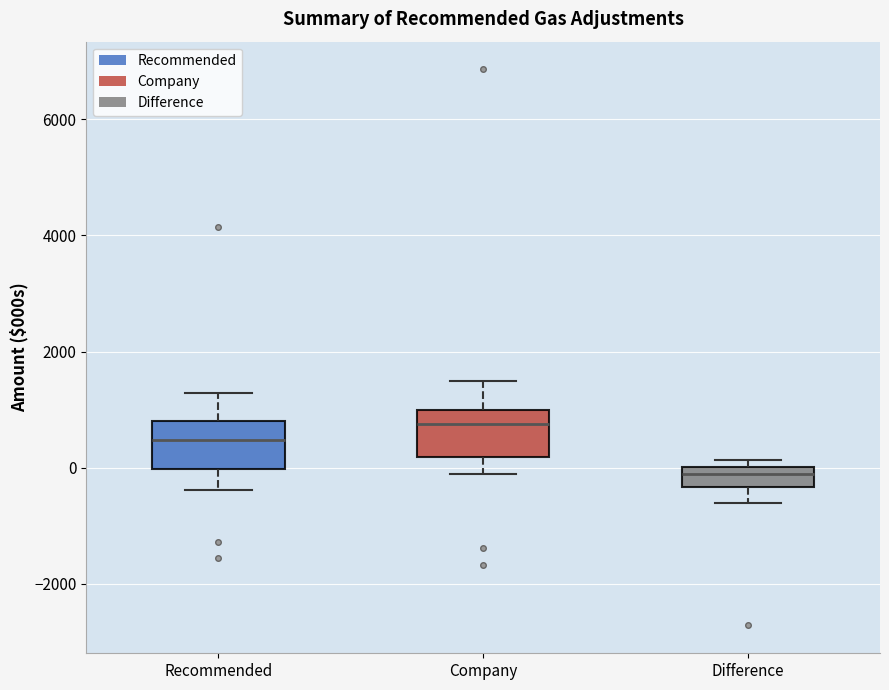

Reading left to right, read every box against the y-axis: the position of its median line, the range the box covers, and the ends of its whiskers. The values are not printed on the chart, so give them approximately, as read against the axis.

Recommended: median 400, box 0 to 800, whiskers -400 to 1200
Company: median 800, box 200 to 1000, whiskers -200 to 1400
Difference: median -200, box -400 to 0, whiskers -600 to 200